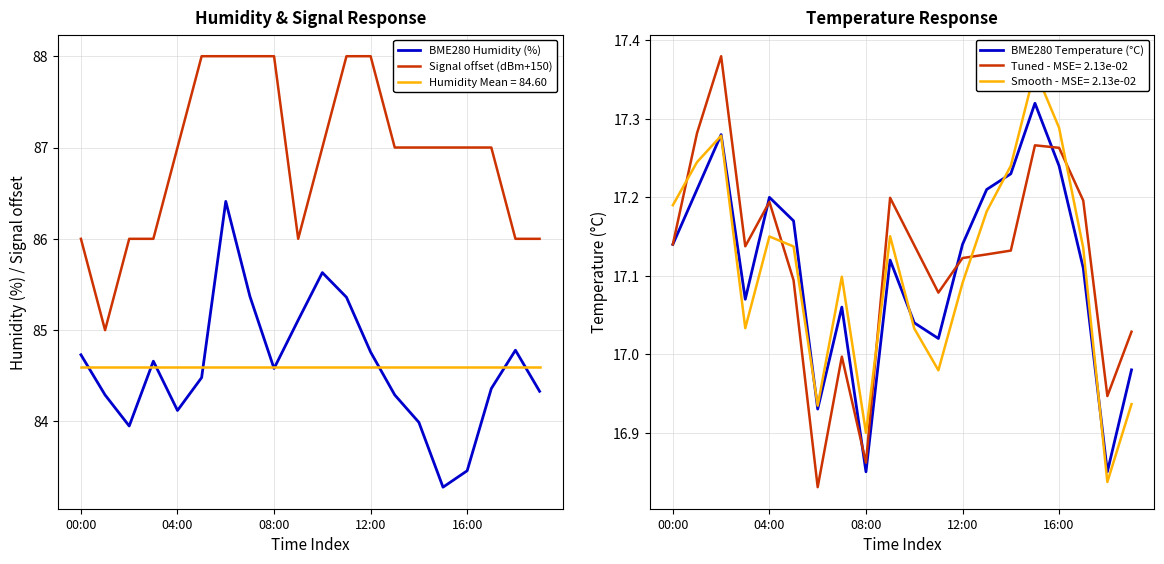

How many series are shown in this chart?

3